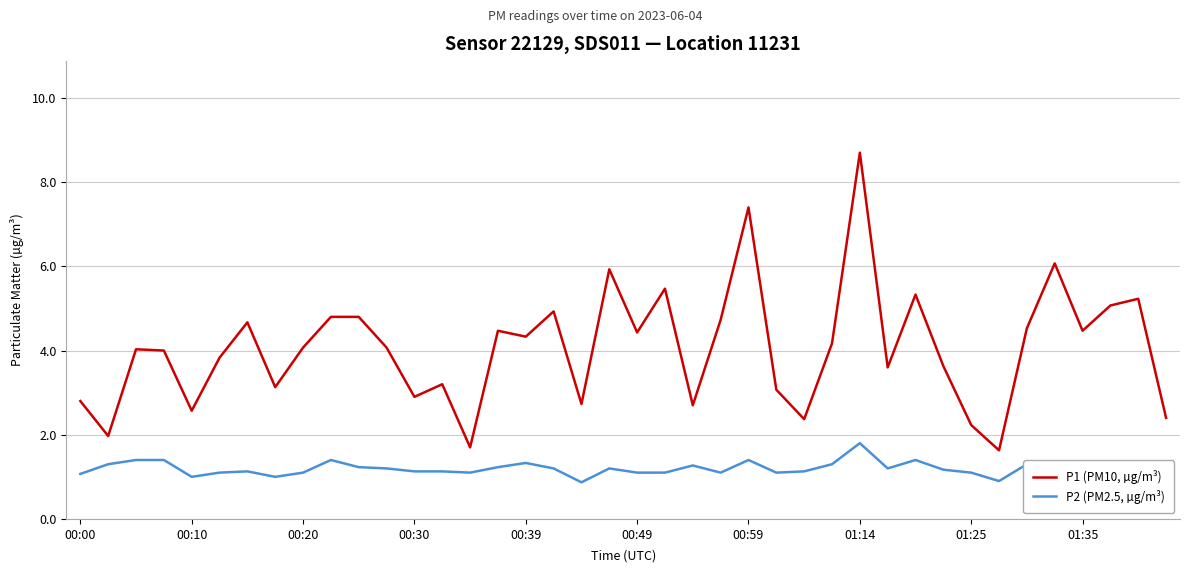

What is the difference between the maximum and minimum values in the P1 (PM10, µg/m³) series?

7.1